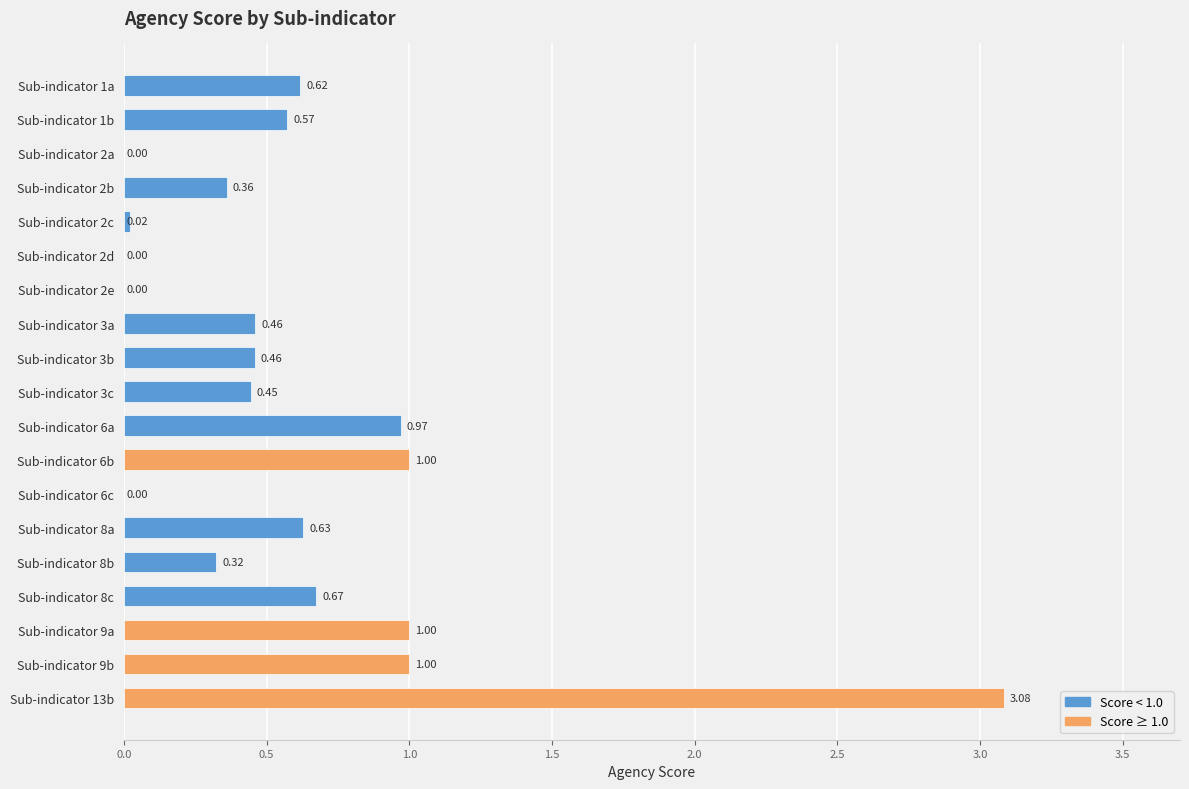

What is the change in value from Sub-indicator 2c to Sub-indicator 13b?

+3.1